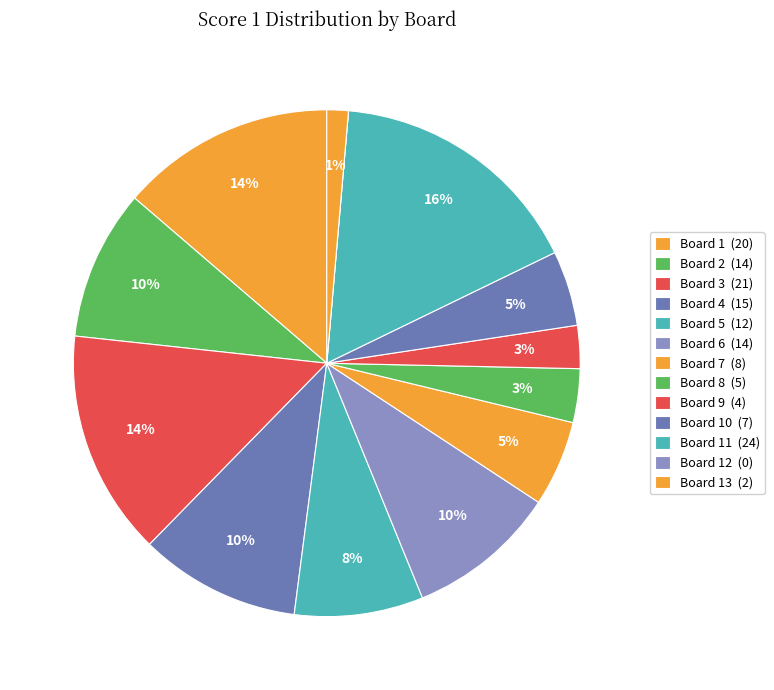

How many segments does this pie chart have?

13